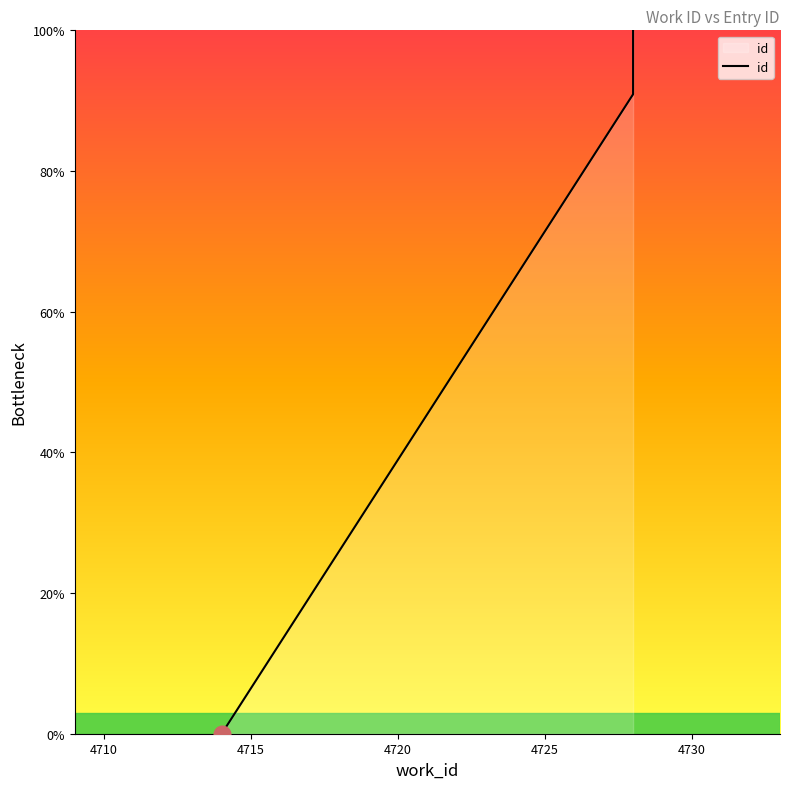

True or false: there are more than 0 points higher than both neighbors.

False